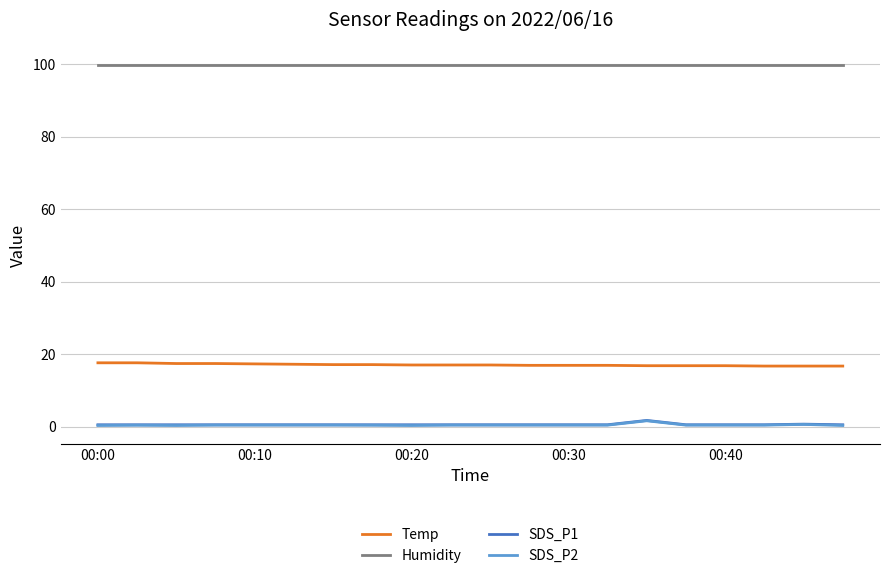

True or false: Humidity and SDS_P1 intersect in this chart.

False